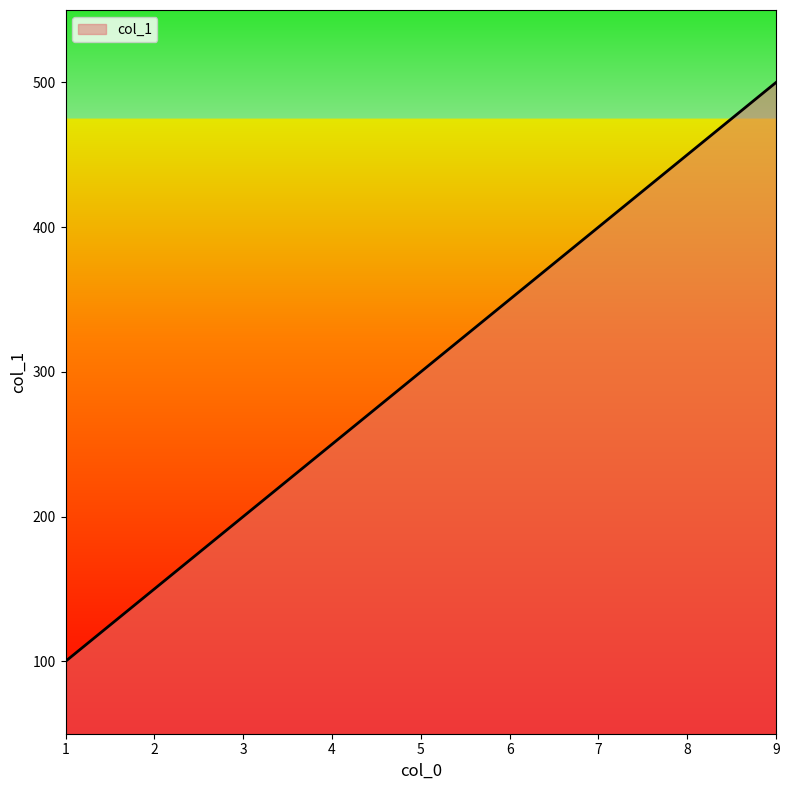

What is the change in value from 3 to 7?

+200